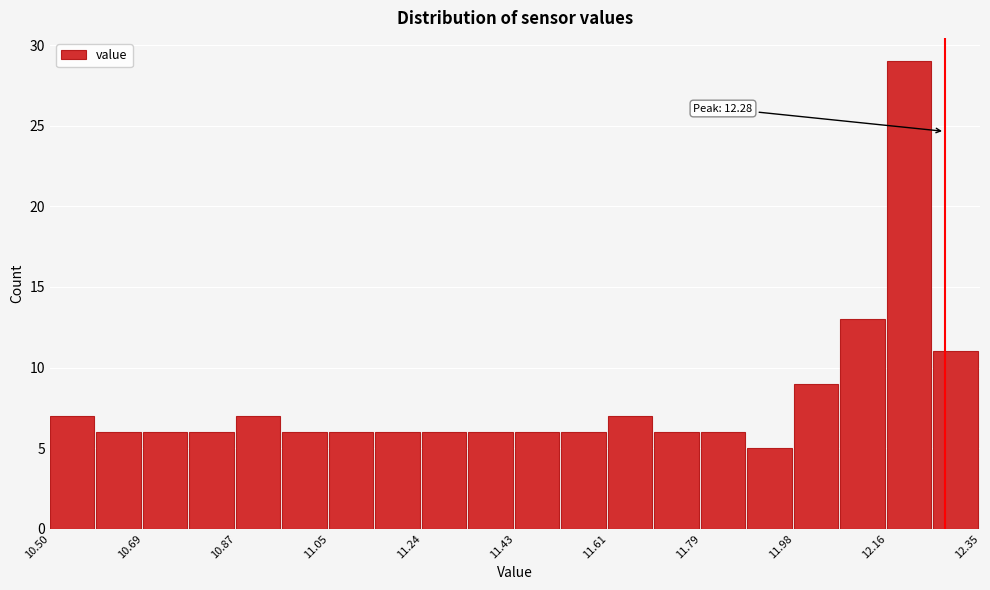

Which range on the x-axis has the tallest bar?

12.16 to 12.26